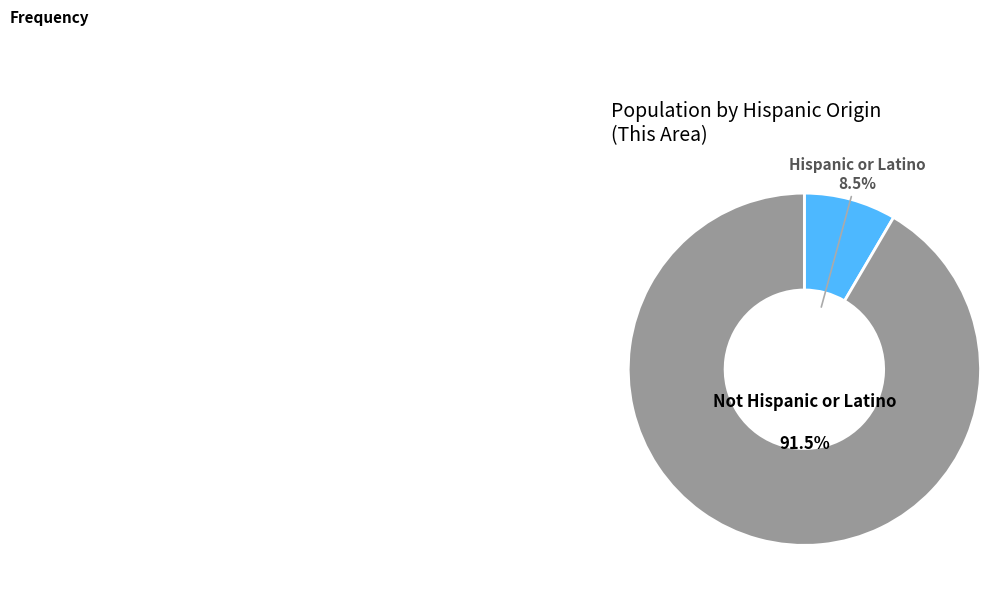

Approximately how many times larger is the value at Not Hispanic or Latino compared to Hispanic or Latino?

10.8